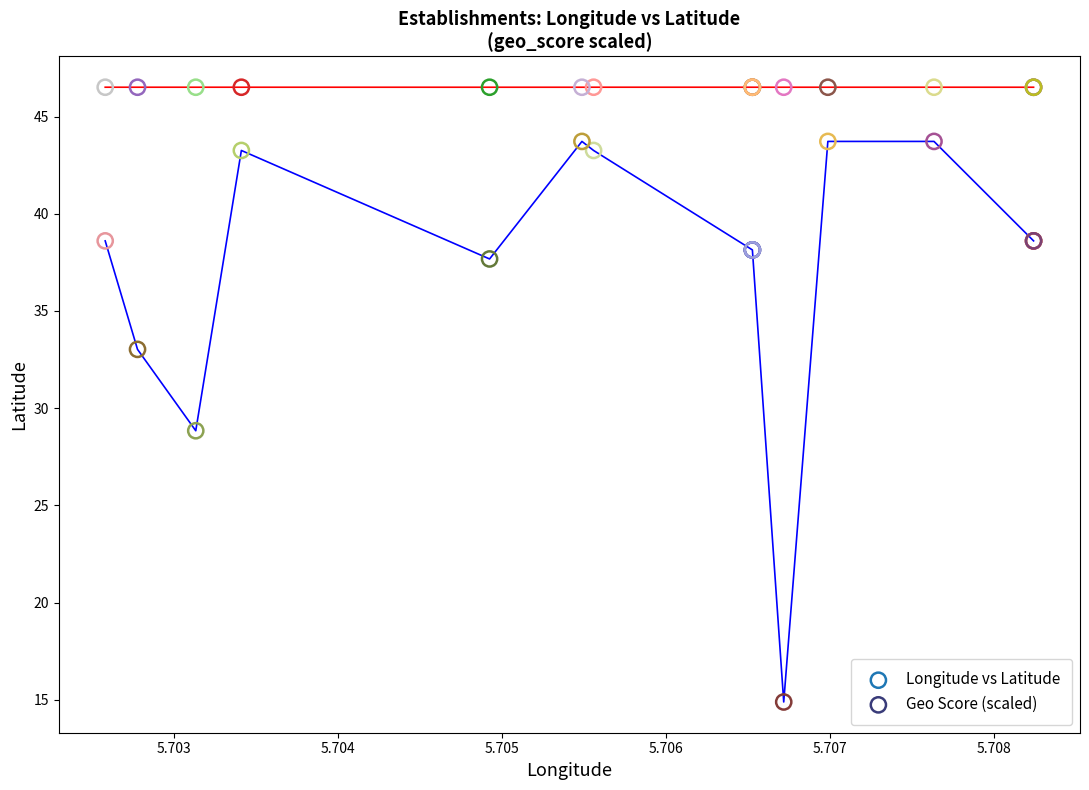

Which series contains the highest Y value?

Longitude vs Latitude